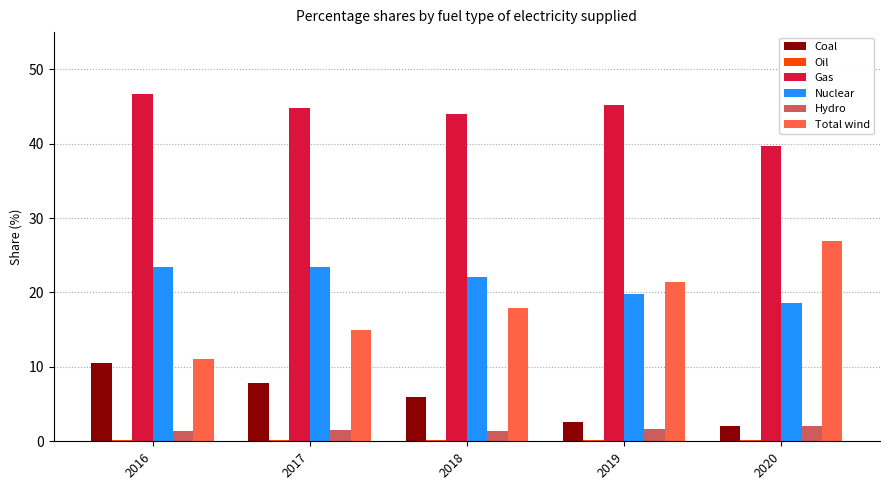

What is the difference between the Nuclear values at 2017 and 2016?

0.1